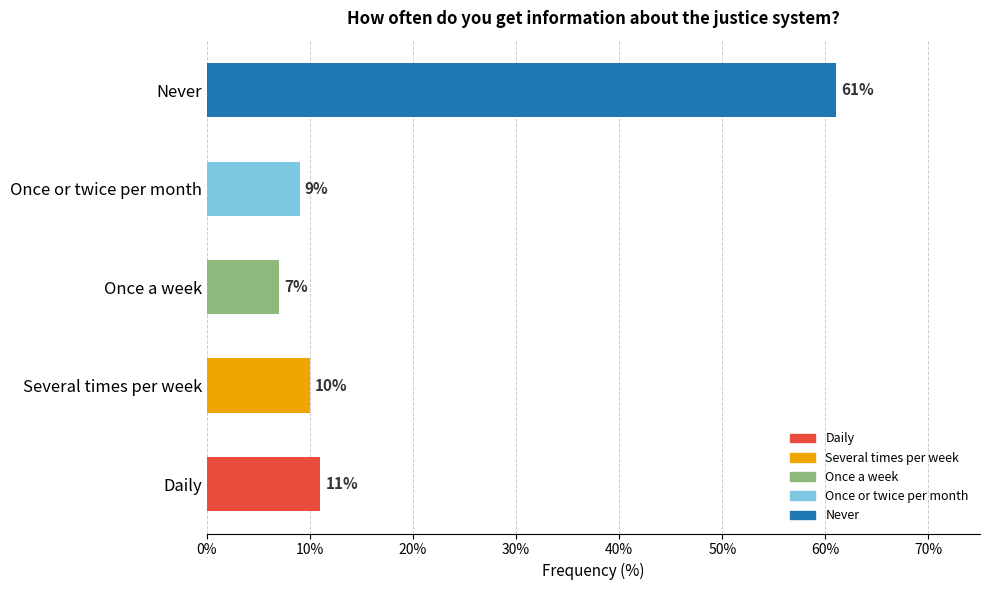

The chart shows a value of 17 at Daily. True or false?

False